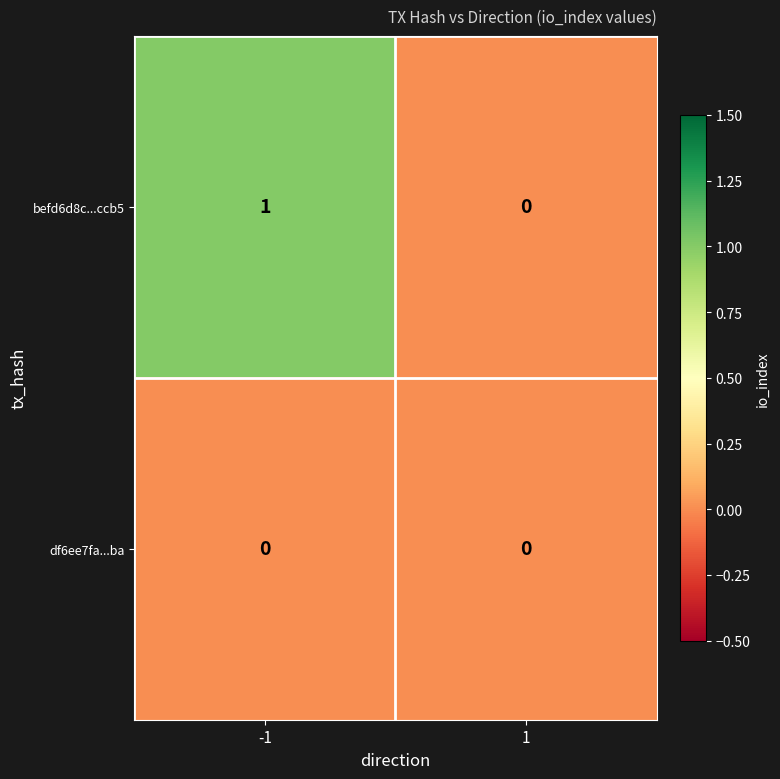

The befd6d8c...ccb5 series shows 1 at 1. True or false?

False